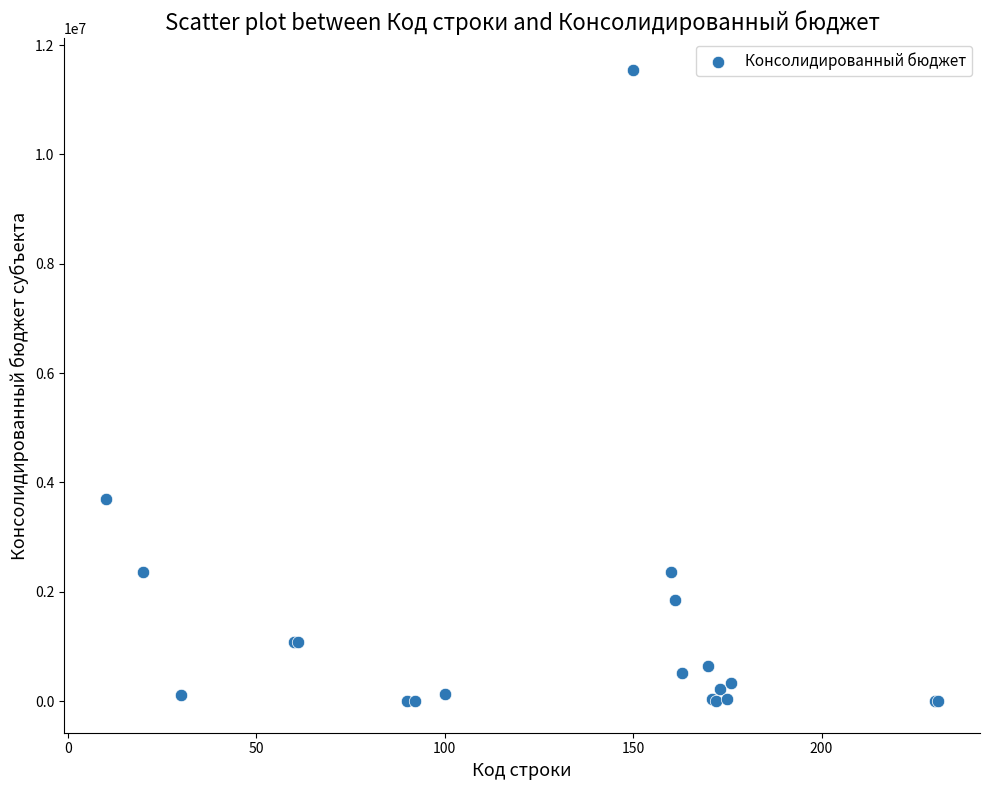

What Y value in the scatter plot is closest to 5774013?

3703229.5